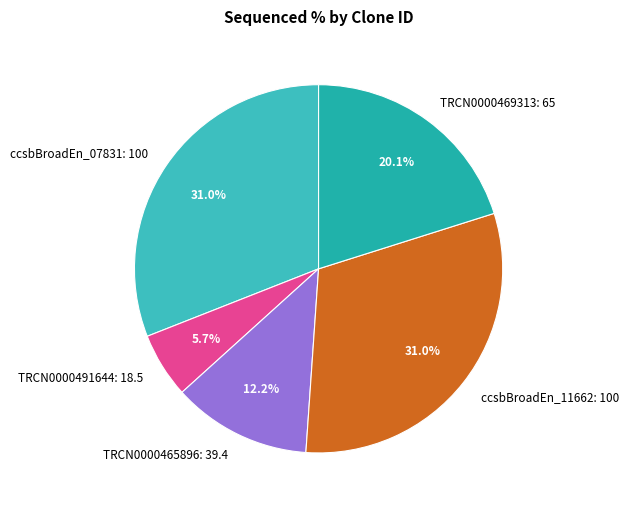

Which has a higher value, ccsbBroadEn_11662: 100 or TRCN0000491644: 18.5?

ccsbBroadEn_11662: 100